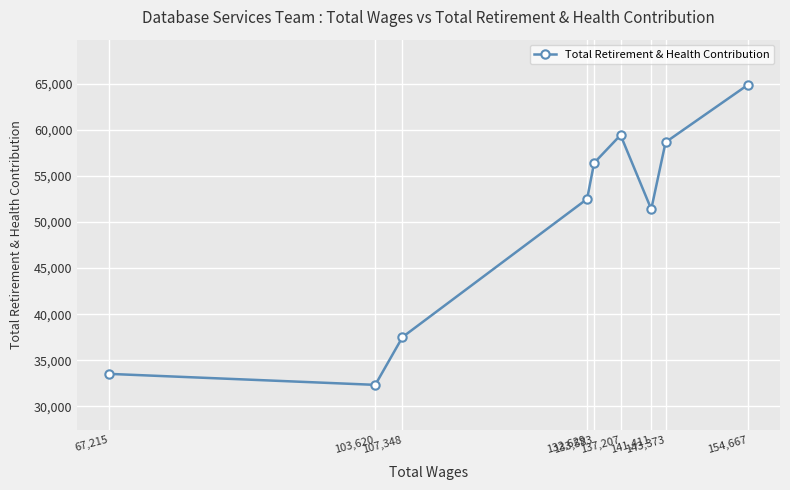

Rank the categories by value from lowest to highest.

103,620, 67,215, 107,348, 141,411, 132,629, 133,583, 143,373, 137,207, 154,667